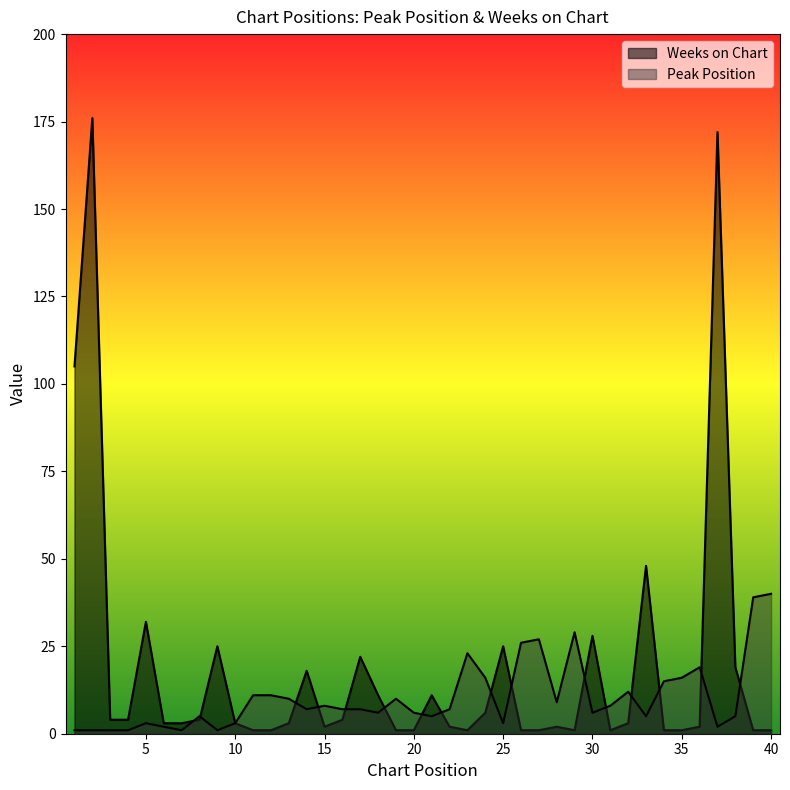

Count the number of data series in this chart.

2